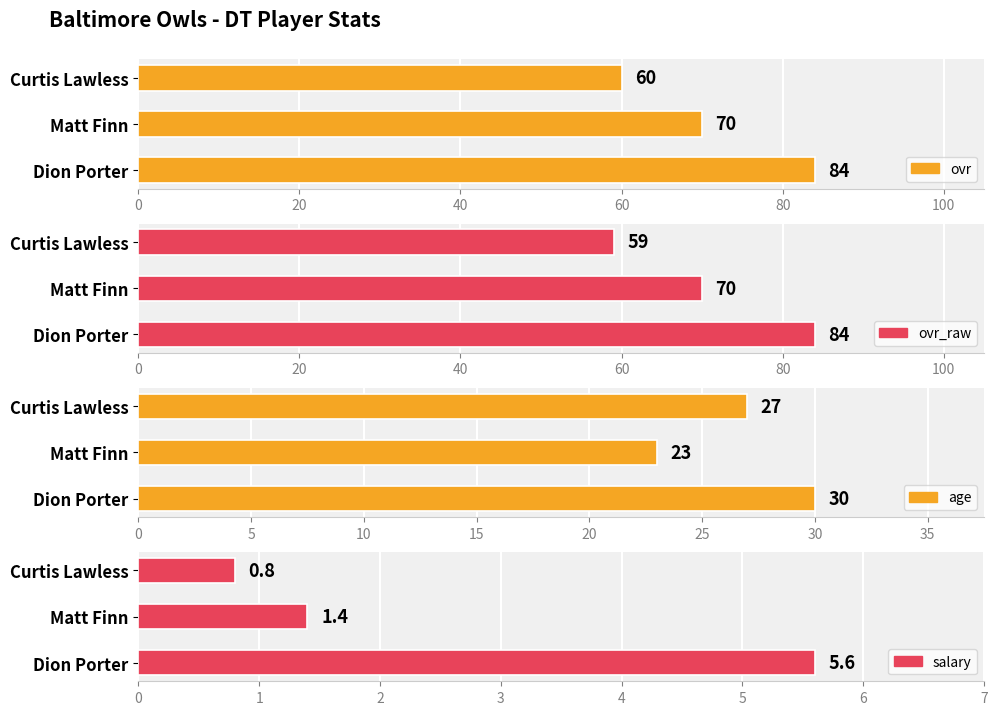

Rank the series at 40 from lowest to highest value.

salary, age, ovr_raw, ovr